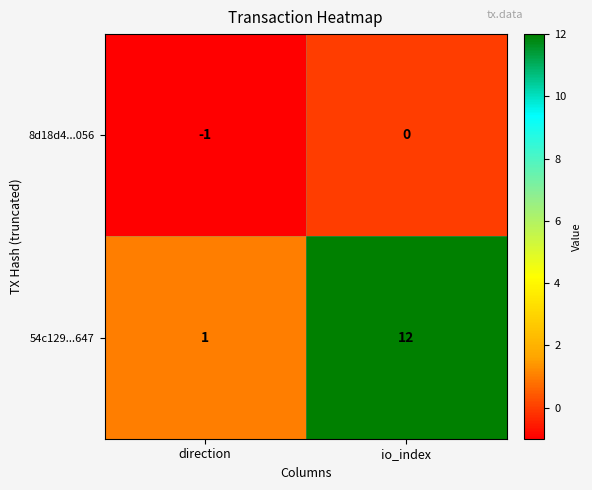

Is the value of 8d18d4...056 at direction greater than the value of 54c129...647 at direction?

No